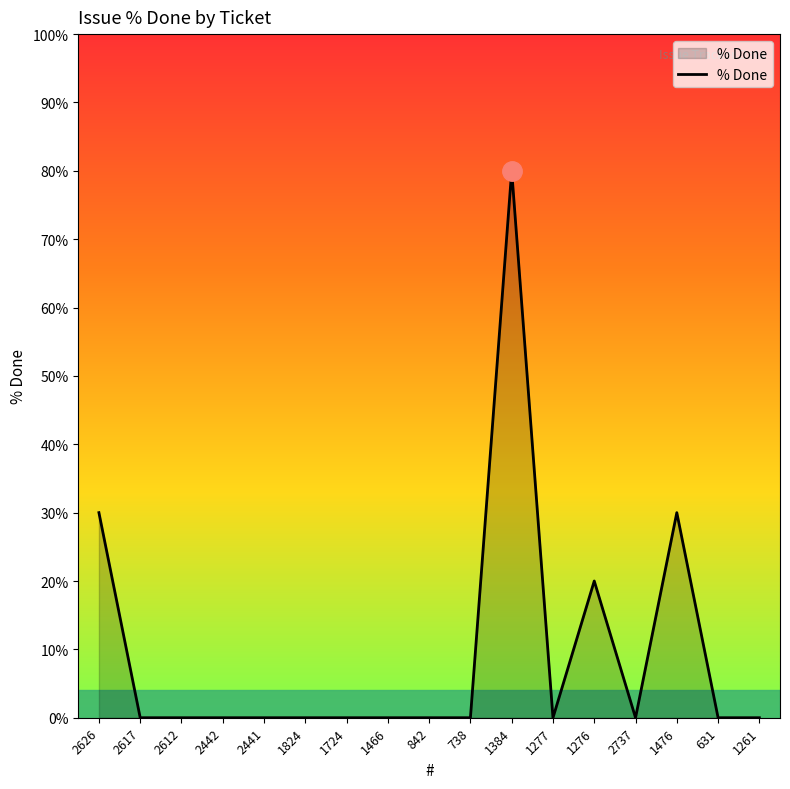

What is the difference between the maximum and minimum values?

80